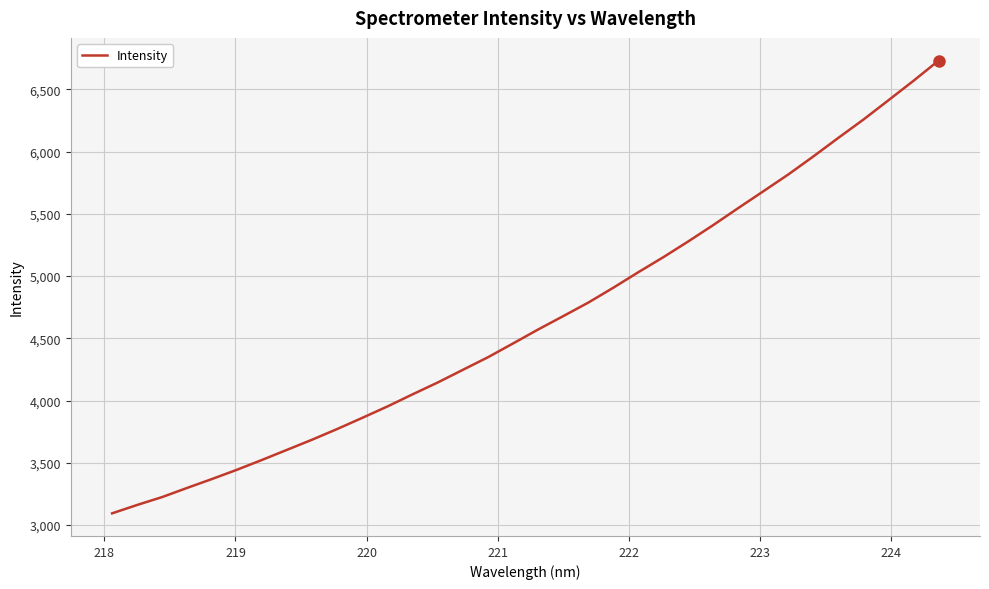

What is the difference between the maximum and minimum values?

3639.3